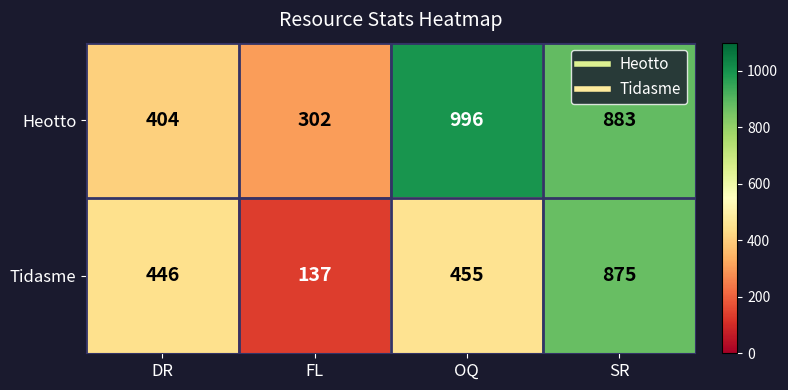

Which series changed the most between DR and FL?

Tidasme